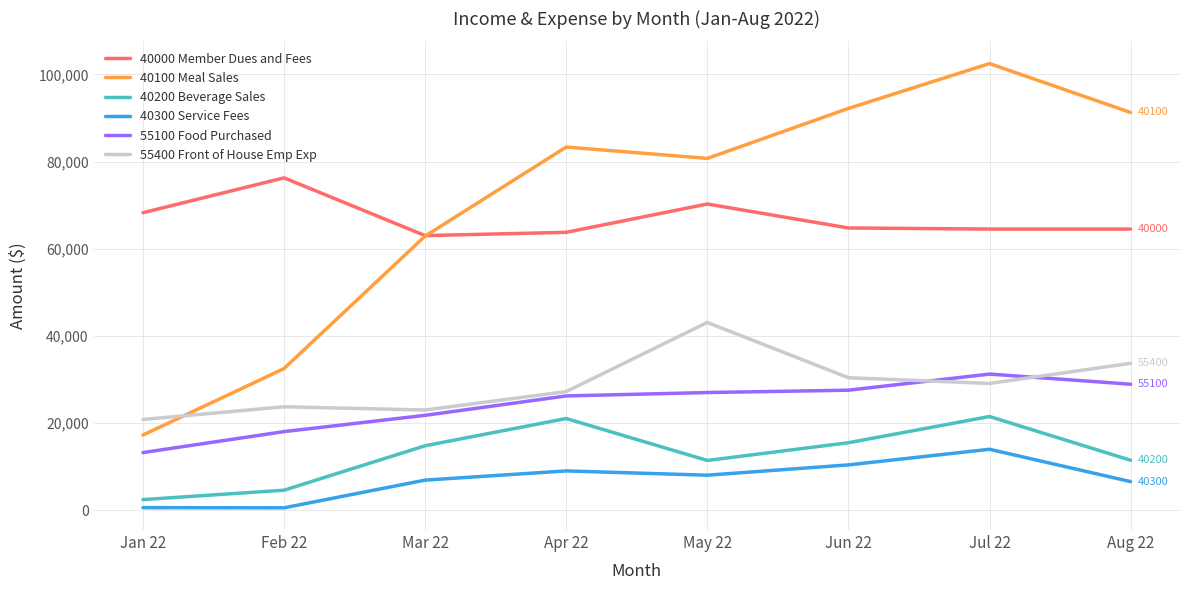

Which category has the highest value in the 55100 Food Purchased series?

Jul 22